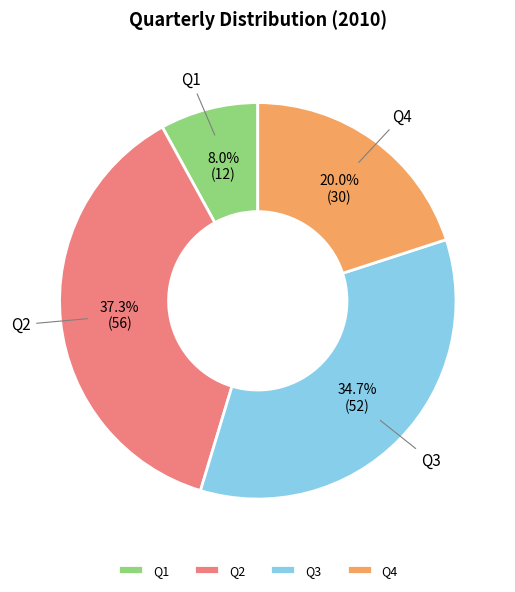

Does any single category account for the majority?

No